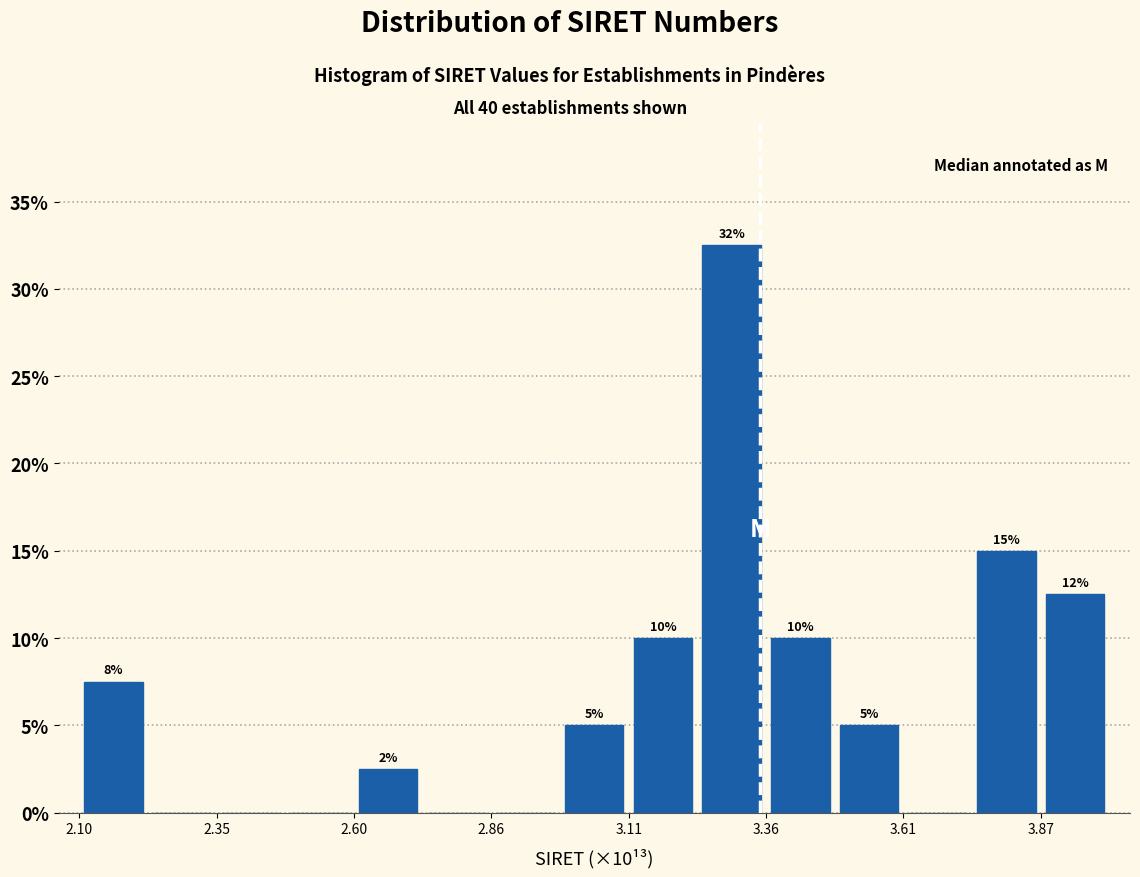

Read against the x-axis, roughly where is the centre of the tallest bar?

3.30